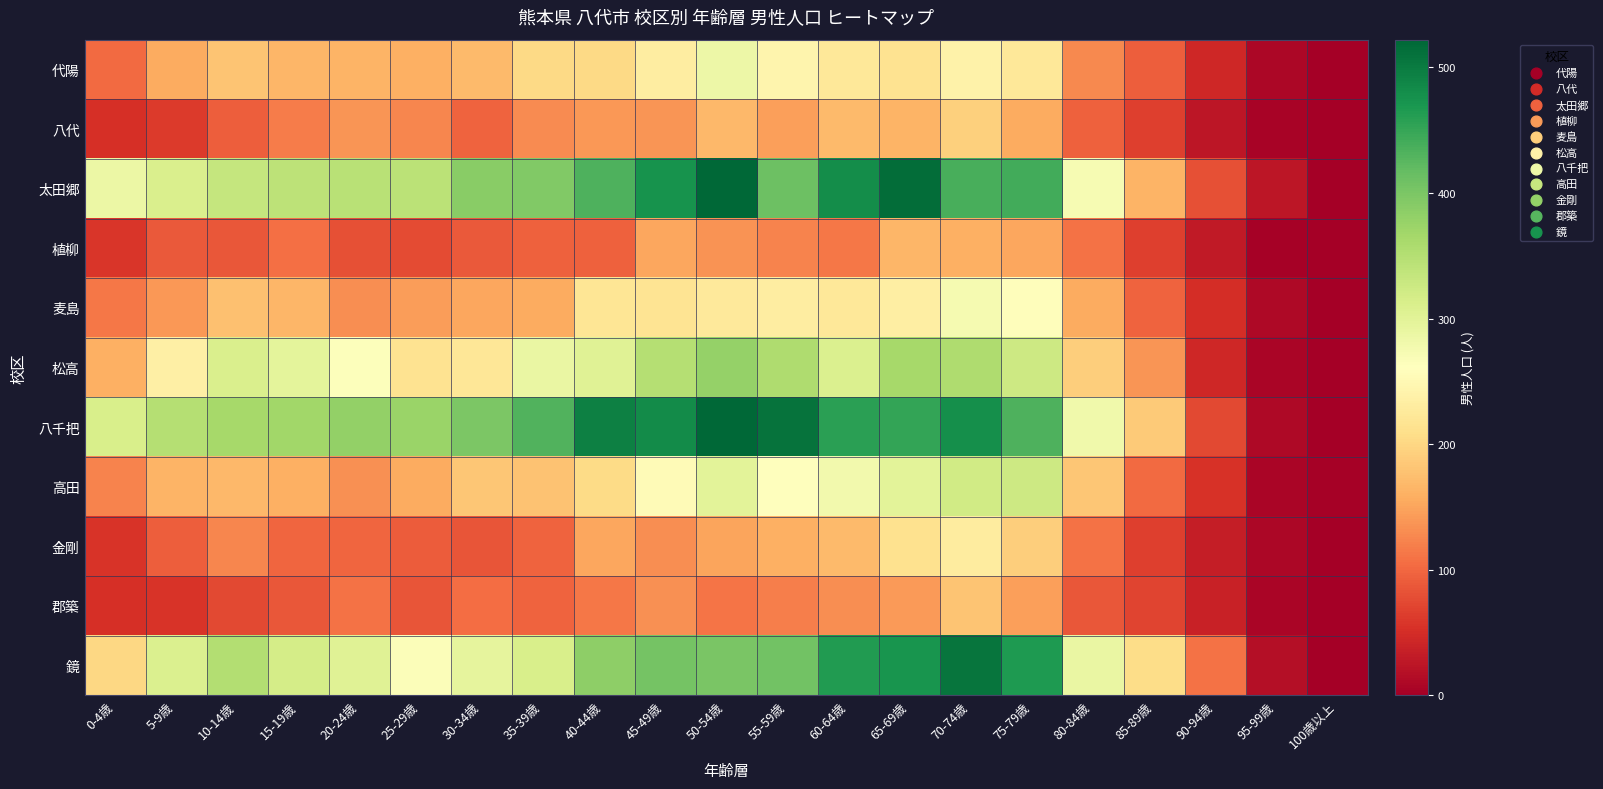

Reading left to right, transcribe all the data shown in this chart.

代陽: 0-4歳=103	5-9歳=156	10-14歳=181	15-19歳=166	20-24歳=165	25-29歳=160	30-34歳=170	35-39歳=203	40-44歳=203	45-49歳=232	50-54歳=285	55-59歳=243	60-64歳=223	65-69歳=216	70-74歳=239	75-79歳=224	80-84歳=127	85-89歳=93	90-94歳=43	95-99歳=10	100歳以上=0
八代: 0-4歳=53	5-9歳=62	10-14歳=93	15-19歳=117	20-24歳=138	25-29歳=125	30-34歳=96	35-39歳=129	40-44歳=139	45-49歳=138	50-54歳=168	55-59歳=145	60-64歳=170	65-69歳=164	70-74歳=193	75-79歳=155	80-84歳=94	85-89歳=66	90-94歳=26	95-99歳=6	100歳以上=1
太田郷: 0-4歳=287	5-9歳=311	10-14歳=334	15-19歳=342	20-24歳=346	25-29歳=343	30-34歳=388	35-39歳=395	40-44歳=433	45-49歳=475	50-54歳=522	55-59歳=410	60-64歳=481	65-69歳=515	70-74歳=437	75-79歳=442	80-84歳=273	85-89歳=164	90-94歳=80	95-99歳=25	100歳以上=0
植柳: 0-4歳=58	5-9歳=88	10-14歳=87	15-19歳=107	20-24歳=80	25-29歳=76	30-34歳=89	35-39歳=94	40-44歳=94	45-49歳=152	50-54歳=135	55-59歳=123	60-64歳=113	65-69歳=167	70-74歳=160	75-79歳=151	80-84歳=109	85-89歳=67	90-94歳=30	95-99歳=3	100歳以上=0
麦島: 0-4歳=114	5-9歳=140	10-14歳=176	15-19歳=167	20-24歳=131	25-29歳=143	30-34歳=151	35-39歳=155	40-44歳=220	45-49歳=218	50-54歳=226	55-59歳=232	60-64歳=224	65-69歳=233	70-74歳=275	75-79歳=257	80-84歳=155	85-89歳=97	90-94歳=49	95-99歳=12	100歳以上=2
松高: 0-4歳=161	5-9歳=236	10-14歳=310	15-19歳=296	20-24歳=265	25-29歳=215	30-34歳=222	35-39歳=288	40-44歳=303	45-49歳=349	50-54歳=379	55-59歳=355	60-64歳=308	65-69歳=363	70-74歳=355	75-79歳=326	80-84歳=190	85-89歳=138	90-94歳=44	95-99歳=7	100歳以上=0
八千把: 0-4歳=313	5-9歳=349	10-14歳=364	15-19歳=368	20-24歳=381	25-29歳=375	30-34歳=399	35-39歳=431	40-44歳=494	45-49歳=483	50-54歳=521	55-59歳=508	60-64歳=457	65-69歳=451	70-74歳=478	75-79歳=434	80-84歳=280	85-89歳=186	90-94歳=74	95-99歳=11	100歳以上=0
高田: 0-4歳=123	5-9歳=164	10-14歳=168	15-19歳=161	20-24歳=133	25-29歳=157	30-34歳=182	35-39歳=178	40-44歳=204	45-49歳=253	50-54歳=298	55-59歳=259	60-64歳=279	65-69歳=298	70-74歳=322	75-79歳=326	80-84歳=182	85-89歳=102	90-94歳=55	95-99歳=8	100歳以上=3
金剛: 0-4歳=56	5-9歳=92	10-14歳=126	15-19歳=98	20-24歳=98	25-29歳=91	30-34歳=84	35-39歳=96	40-44歳=151	45-49歳=132	50-54歳=150	55-59歳=161	60-64歳=171	65-69歳=213	70-74歳=230	75-79歳=190	80-84歳=109	85-89歳=66	90-94歳=34	95-99歳=9	100歳以上=2
郡築: 0-4歳=53	5-9歳=57	10-14歳=74	15-19歳=86	20-24歳=110	25-29歳=85	30-34歳=104	35-39歳=96	40-44歳=113	45-49歳=133	50-54歳=112	55-59歳=120	60-64歳=131	65-69歳=142	70-74歳=180	75-79歳=145	80-84歳=86	85-89歳=70	90-94歳=38	95-99歳=7	100歳以上=0
鏡: 0-4歳=200	5-9歳=308	10-14歳=351	15-19歳=318	20-24歳=303	25-29歳=267	30-34歳=295	35-39歳=314	40-44歳=384	45-49歳=405	50-54歳=401	55-59歳=407	60-64歳=464	65-69歳=473	70-74歳=507	75-79歳=466	80-84歳=289	85-89歳=207	90-94歳=109	95-99歳=17	100歳以上=2